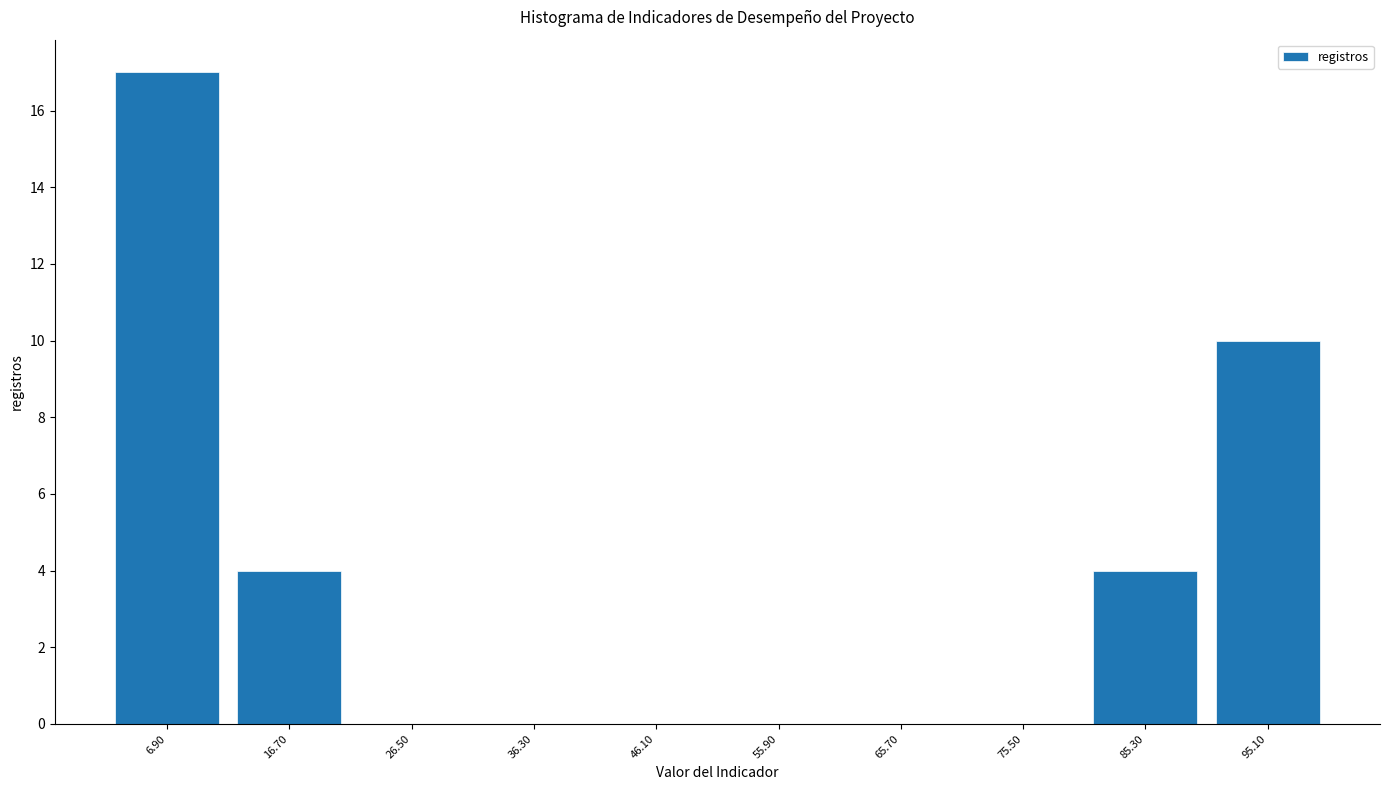

Reading left to right, transcribe this chart: for each bar, give the range it covers on the x-axis and its height. Neither the bar edges nor the heights are printed on the chart, so give them approximately, as read against the axes.

2.0 to 11.8: 17
11.8 to 21.6: 4
21.6 to 31.4: 0
31.4 to 41.2: 0
41.2 to 51.0: 0
51.0 to 60.8: 0
60.8 to 70.6: 0
70.6 to 80.4: 0
80.4 to 90.2: 4
90.2 to 100.0: 10